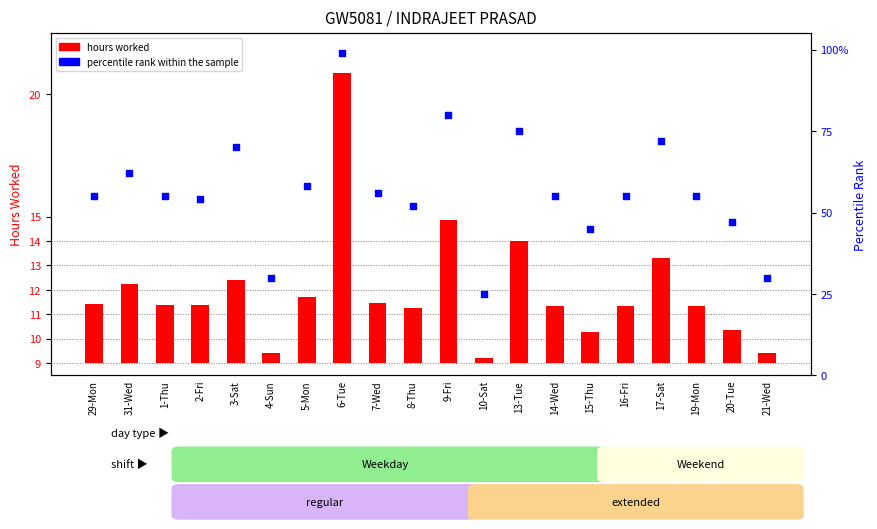

Which series has the largest Y range (max minus min)?

percentile rank within the sample